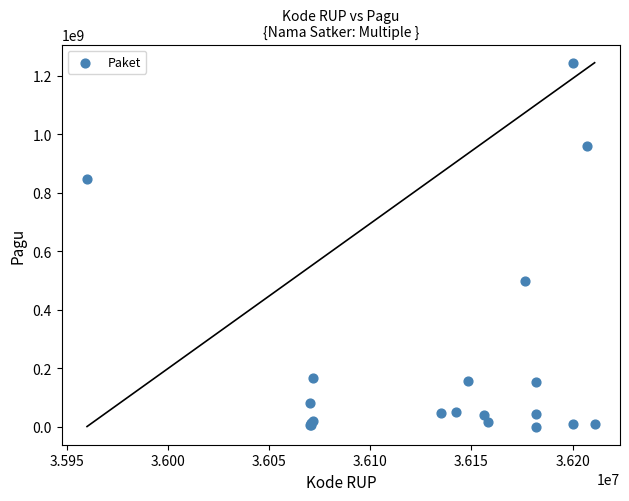

What Y value in the scatter plot is closest to 622840000?

499932000